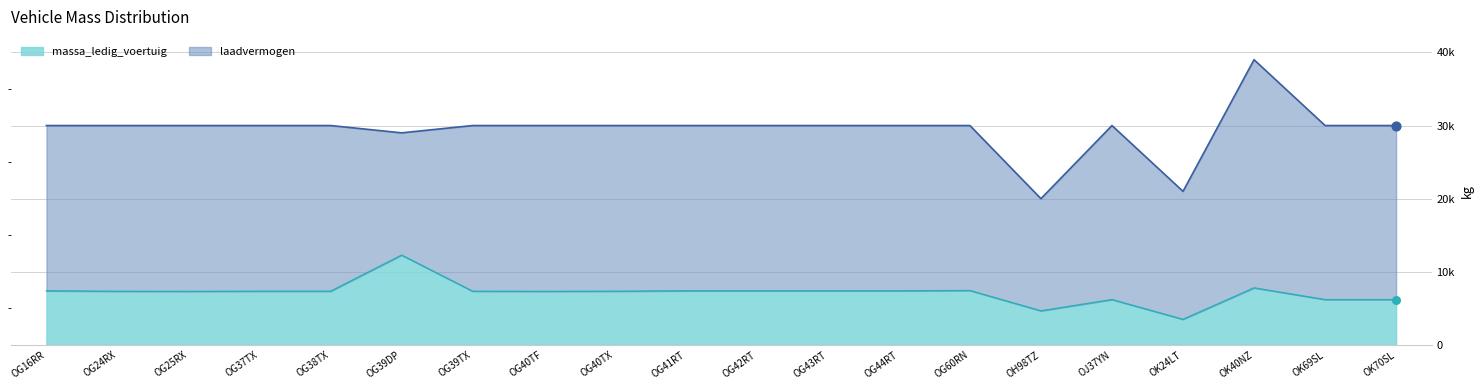

Approximately how many times larger is the value at OG60RN compared to OK70SL?

1.2